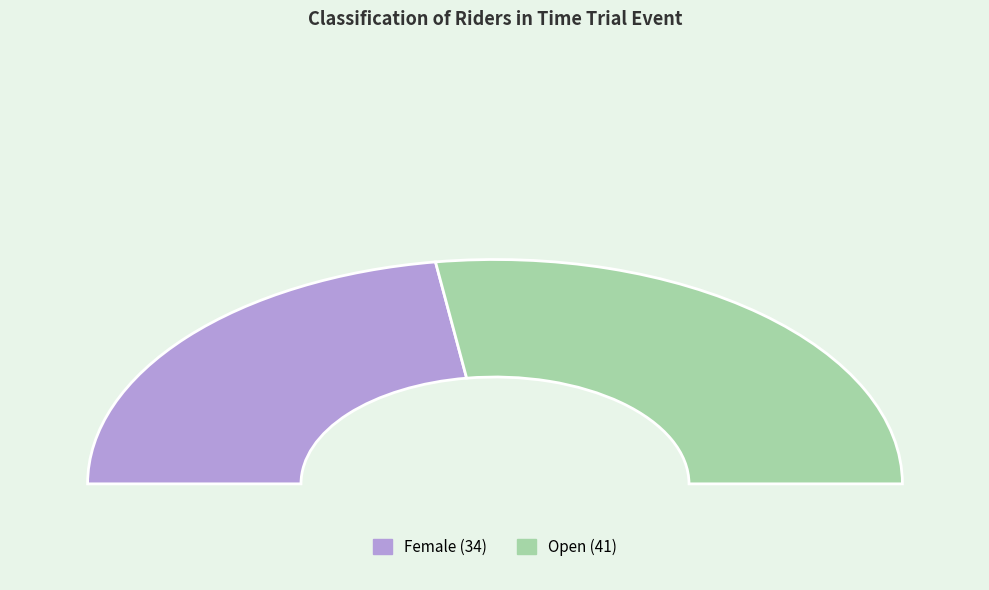

True or false: Open accounts for 60% of the total.

False